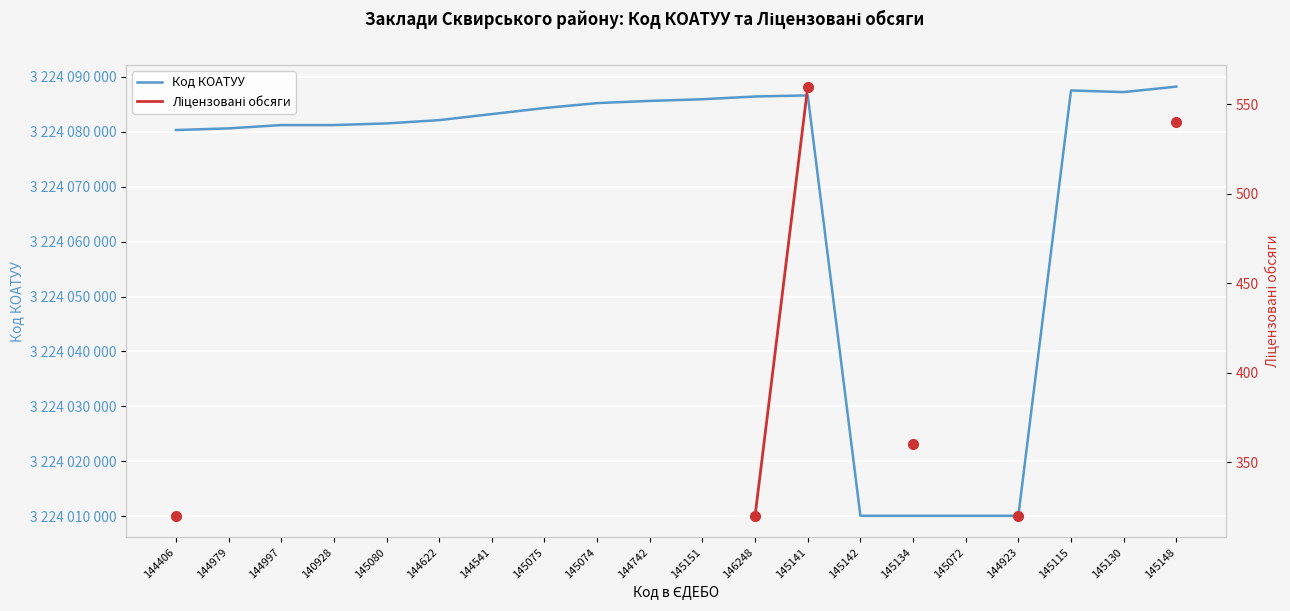

What are all the series names shown in the legend?

Код КОАТУУ, Ліцензовані обсяги